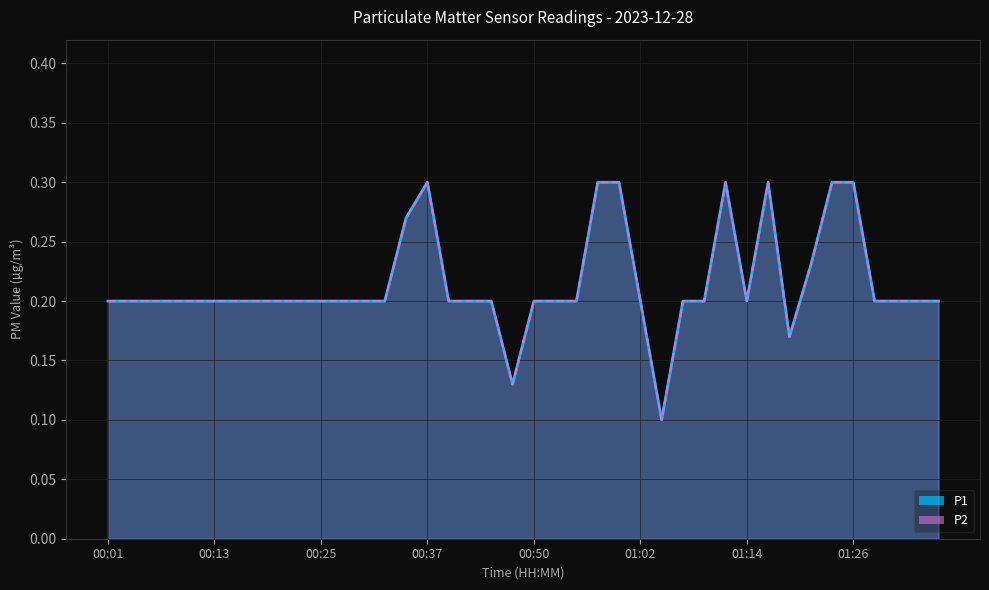

What are all the series names shown in the legend?

P1, P2